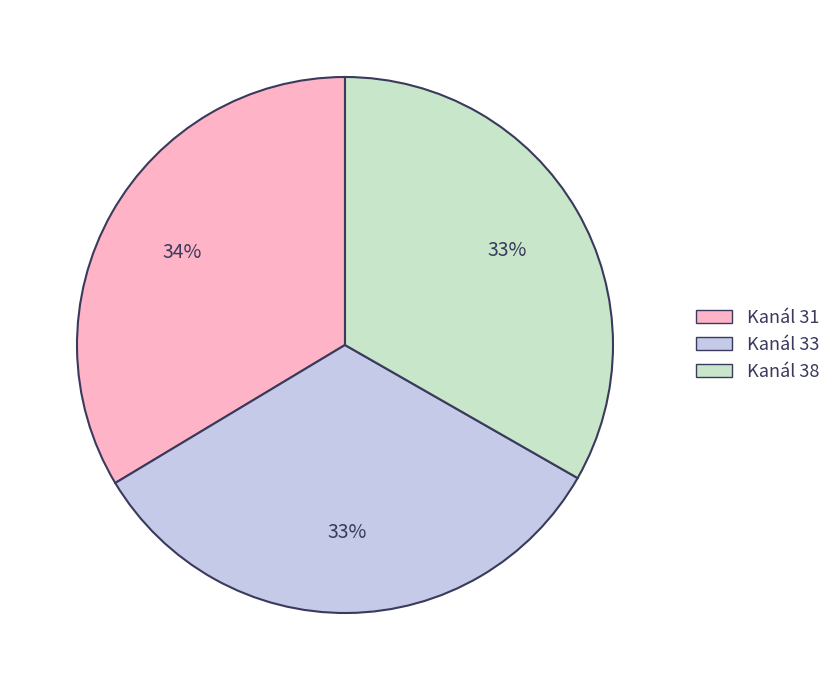

Is there any slice that represents more than half of the pie?

No